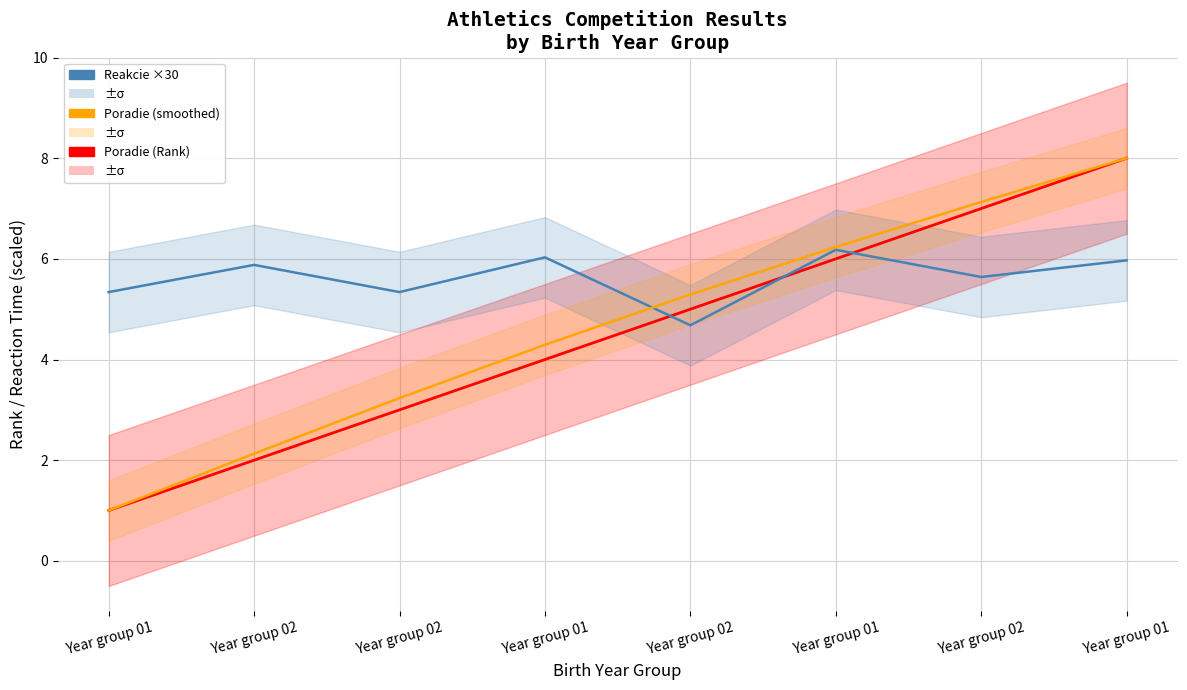

What is the difference between the Poradie (Rank) values at Year group 02 and Year group 01?

2.0